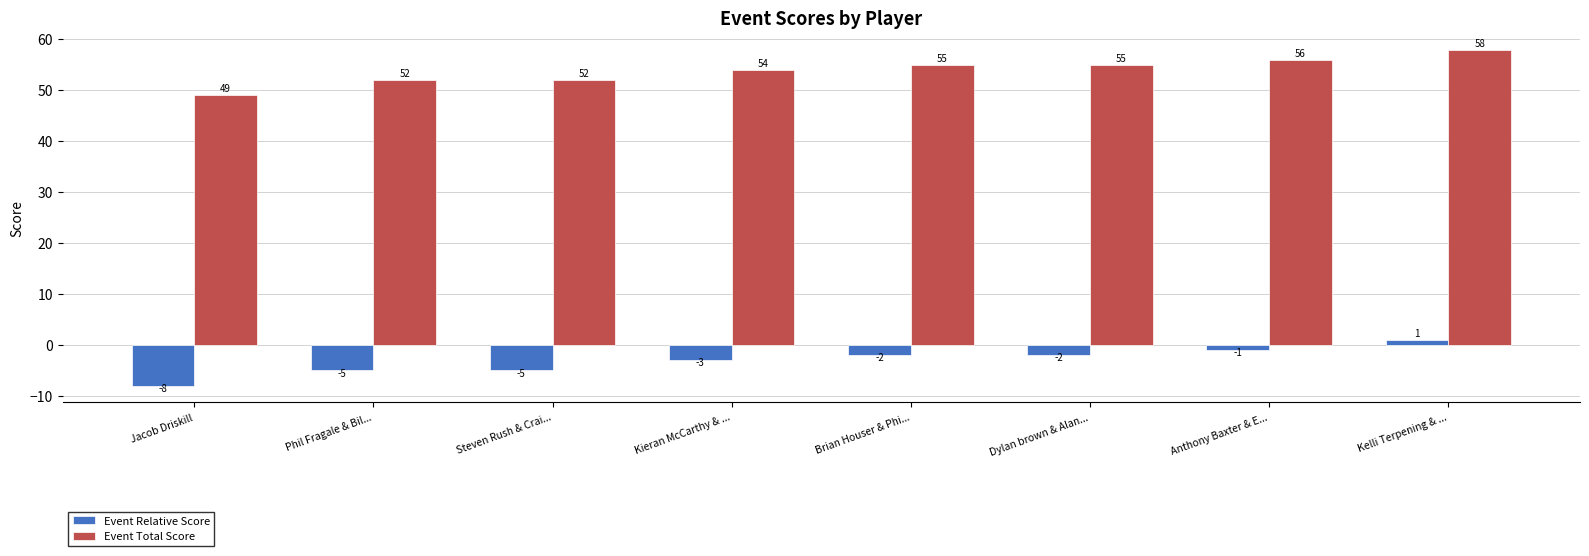

What is the label of the 3rd bar from the left?

Steven Rush & Crai...